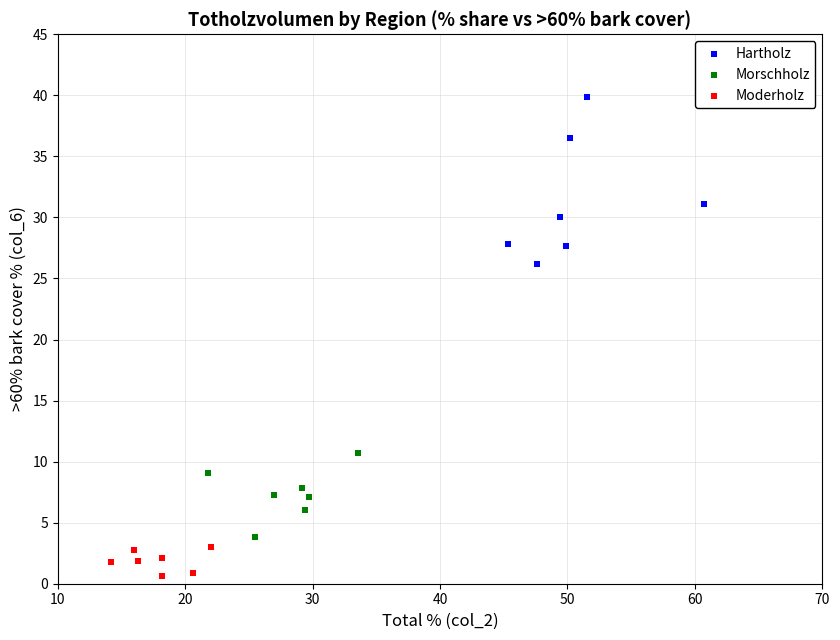

What are all the series names shown in the legend?

Hartholz, Morschholz, Moderholz